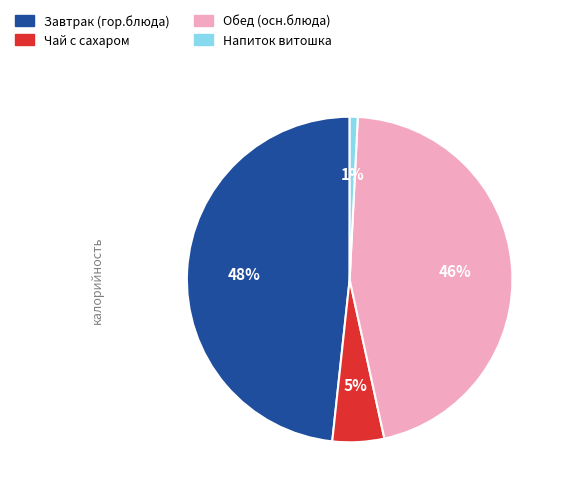

Is there any slice that represents more than half of the pie?

No